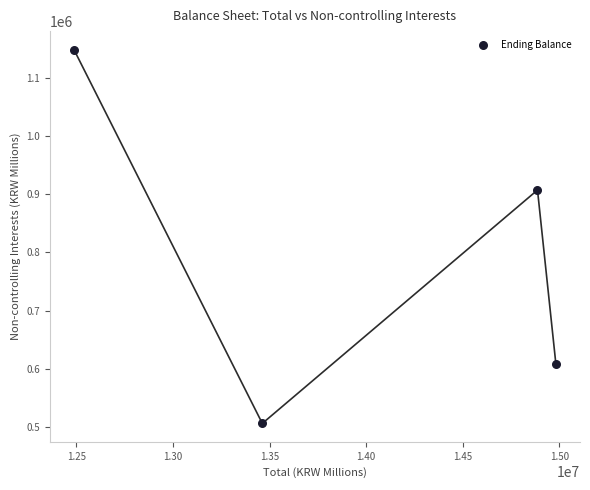

What Y value in the scatter plot is closest to 827094?

907057